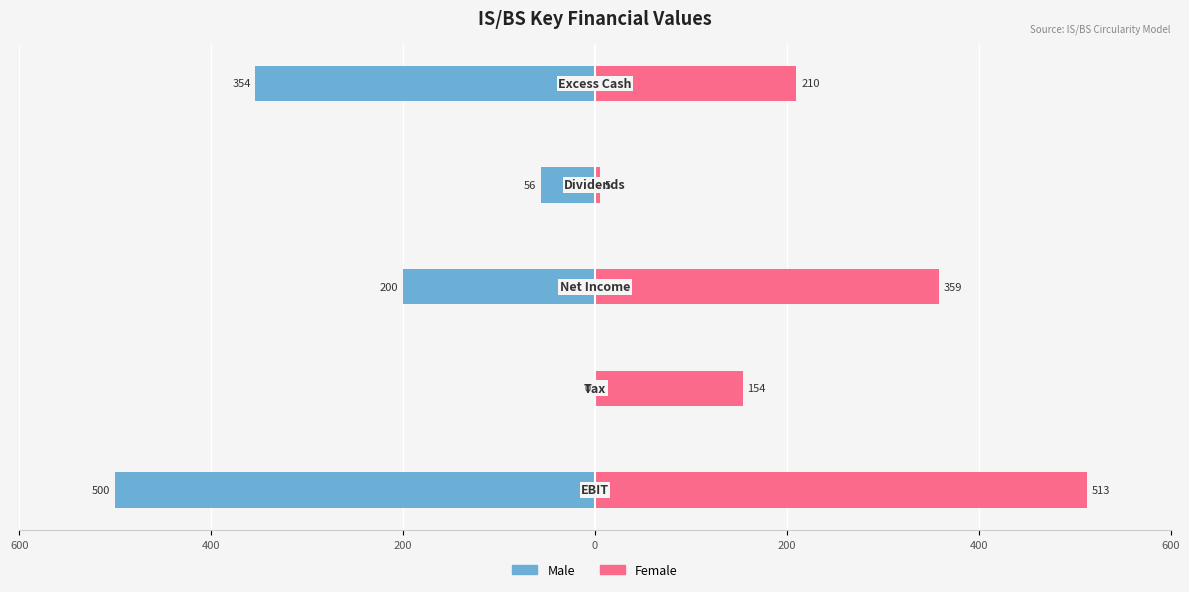

Reading left to right, what are all the values shown in this chart?

Male: -500.0	0.0	-200.0	-56.0	-353.8
Female: 512.6	153.8	358.8	5.0	209.8